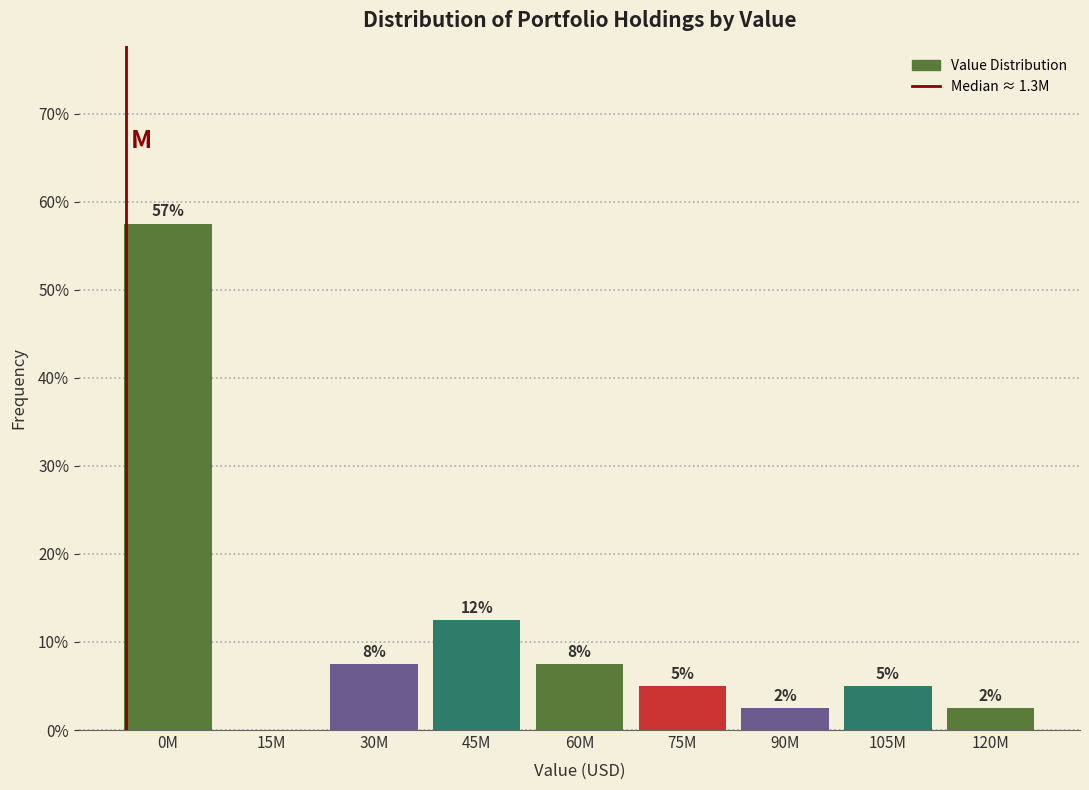

Are the bars horizontal?

No